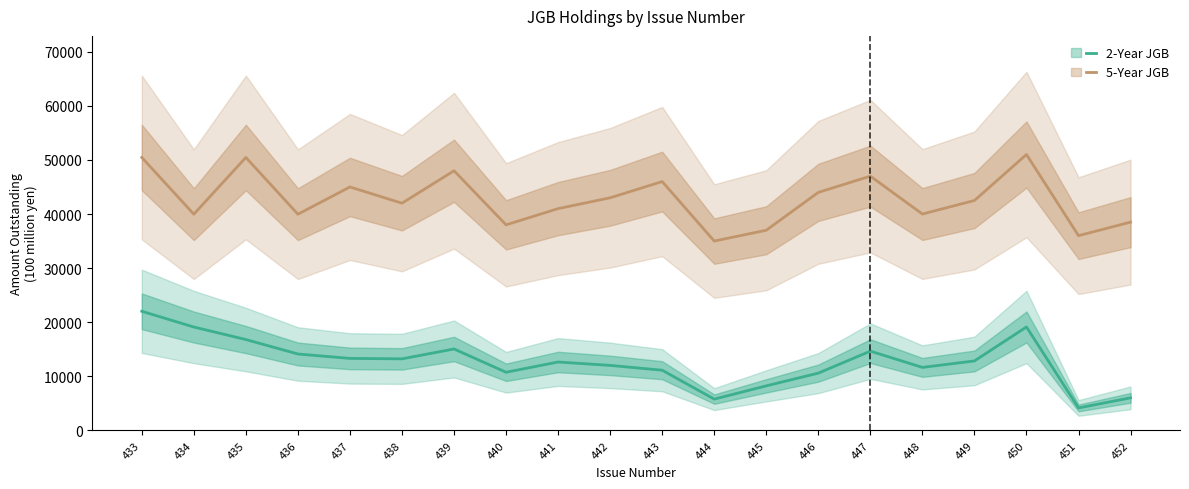

What is the total value across all series at 448?

51646